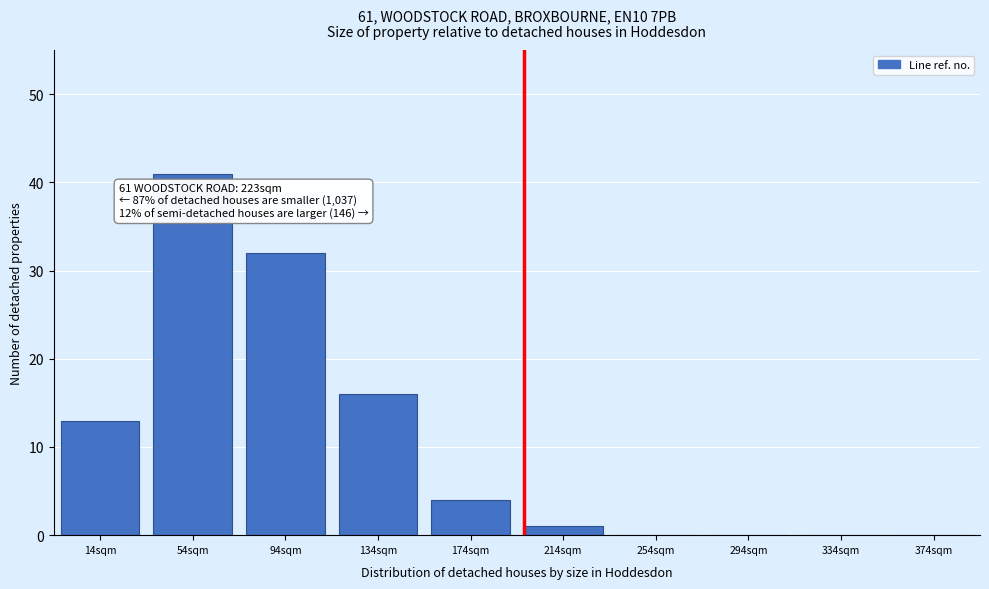

Reading right to left, what are all the values shown in this chart?

374sqm=0	334sqm=0	294sqm=0	254sqm=0	214sqm=1	174sqm=4	134sqm=16	94sqm=32	54sqm=41	14sqm=13